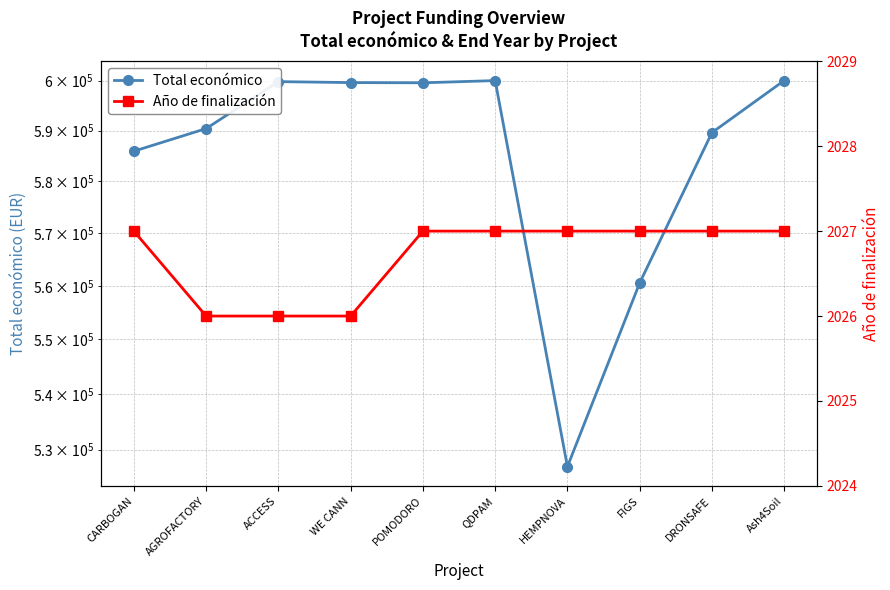

At which category does Total económico reach its first local valley?

POMODORO